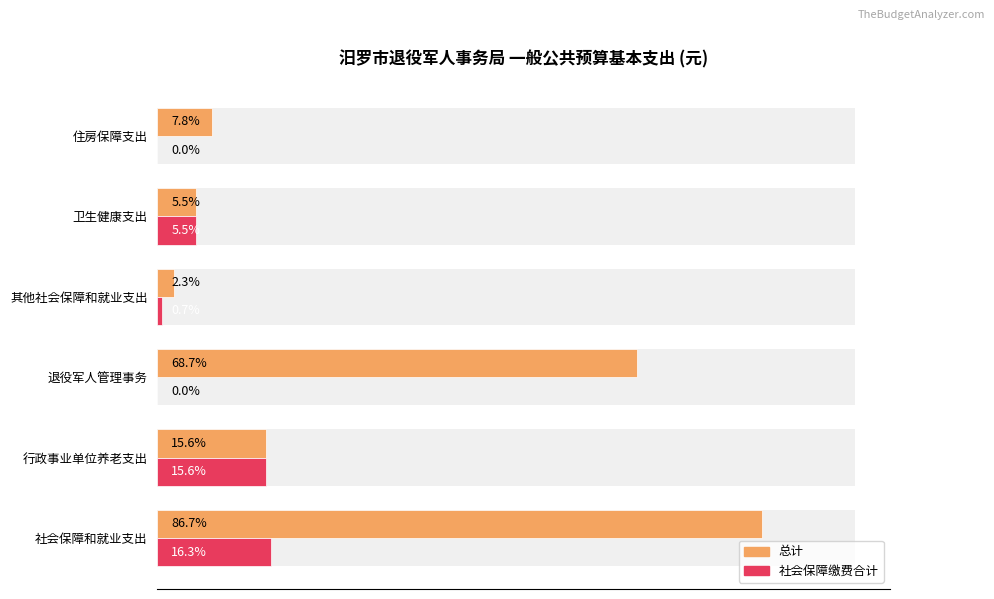

Rank the series at 退役军人管理事务 from lowest to highest value.

社会保障缴费合计, 总计